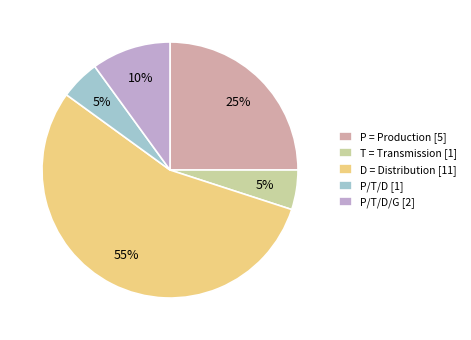

Is it true that D = Distribution [11] is 55% of the pie?

True